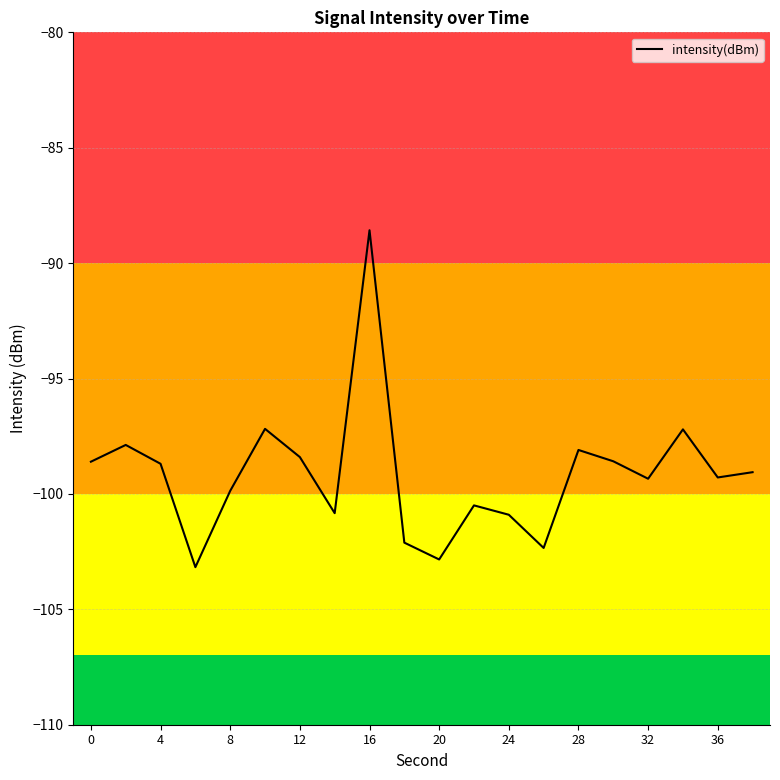

Does the chart have visible grid lines?

Yes